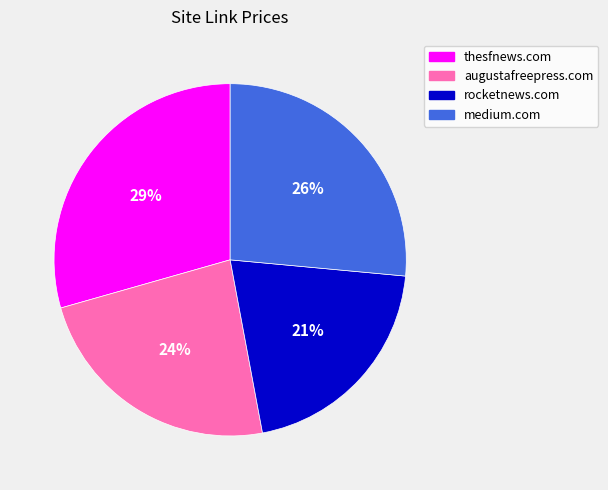

Is it true that augustafreepress.com is 11% of the pie?

False